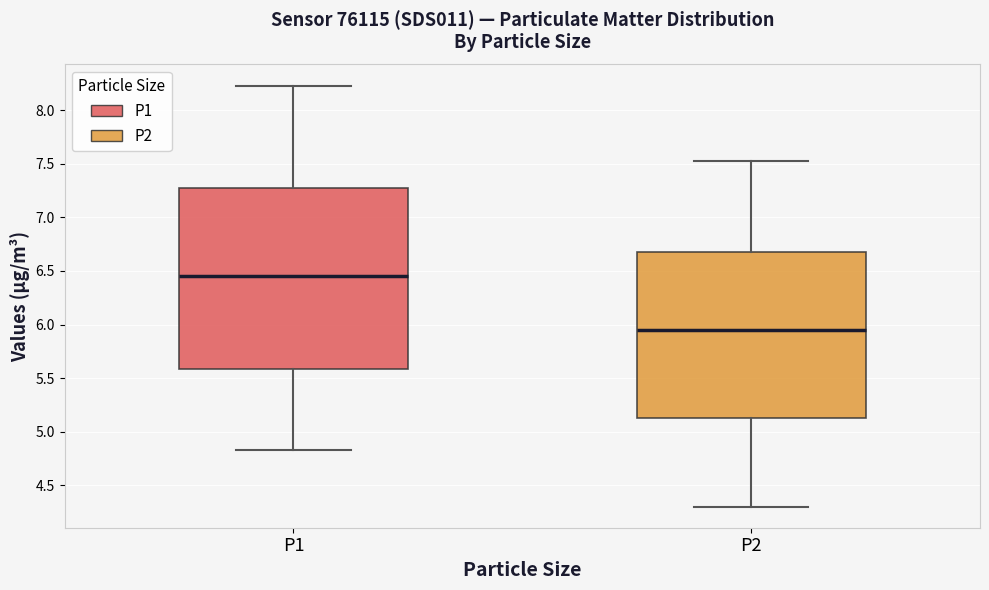

Reading left to right, transcribe this box plot: for each box, give where its median line is, the range the box spans, and where its two whiskers end, as read against the y-axis. The values are not printed on the chart, so give them approximately, as read against the axis.

P1: median 6.45, box 5.60 to 7.25, whiskers 4.85 to 8.25
P2: median 5.95, box 5.15 to 6.65, whiskers 4.30 to 7.55